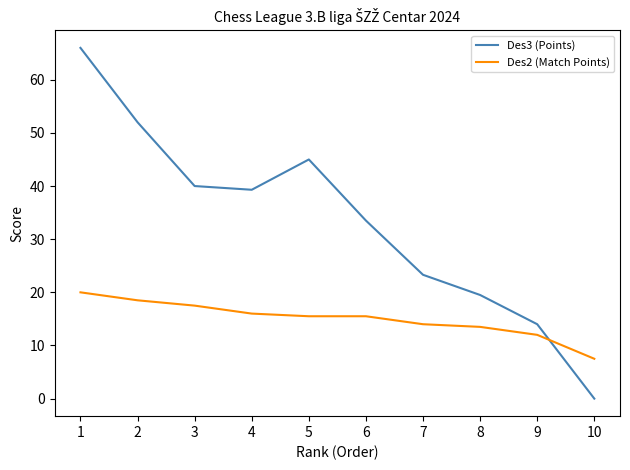

At which label is Des3 (Points) closest to 33?

6